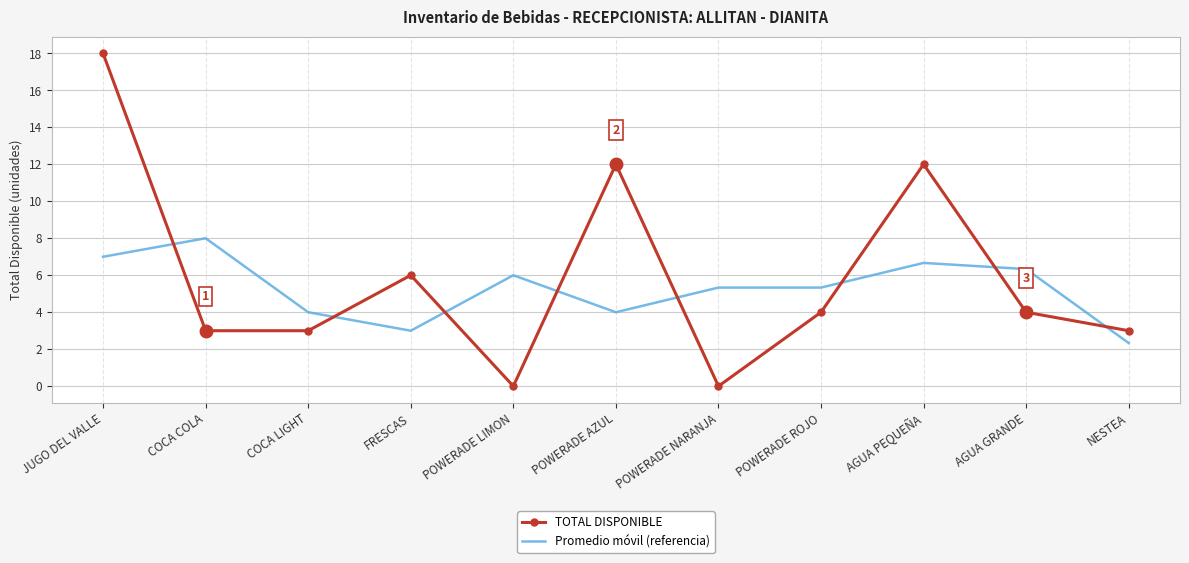

Which series has the largest total across all categories?

TOTAL DISPONIBLE